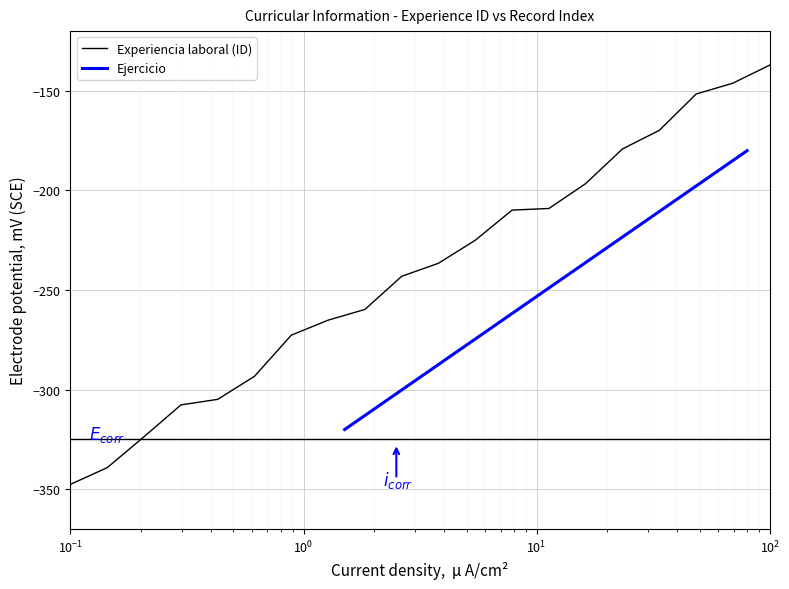

What is the minimum value for Experiencia laboral (ID)?

-347.5